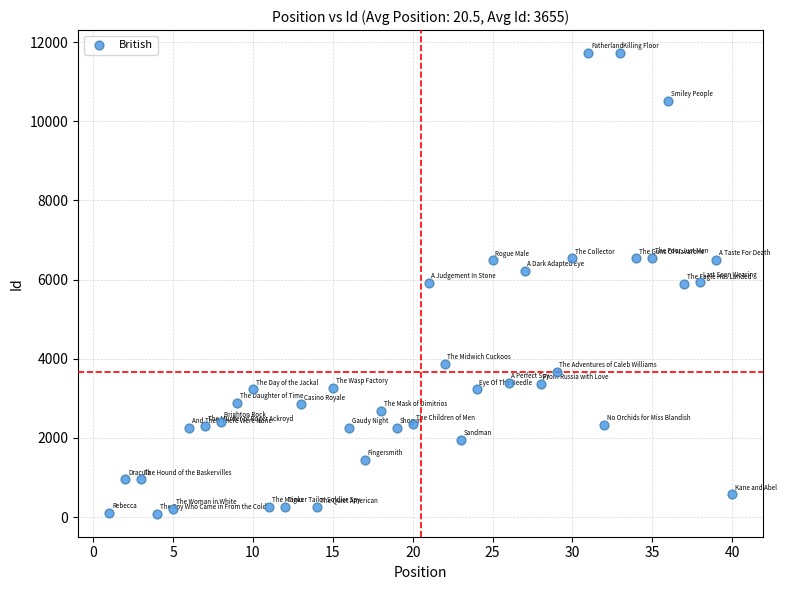

What is the range of X values (max minus min)?

39